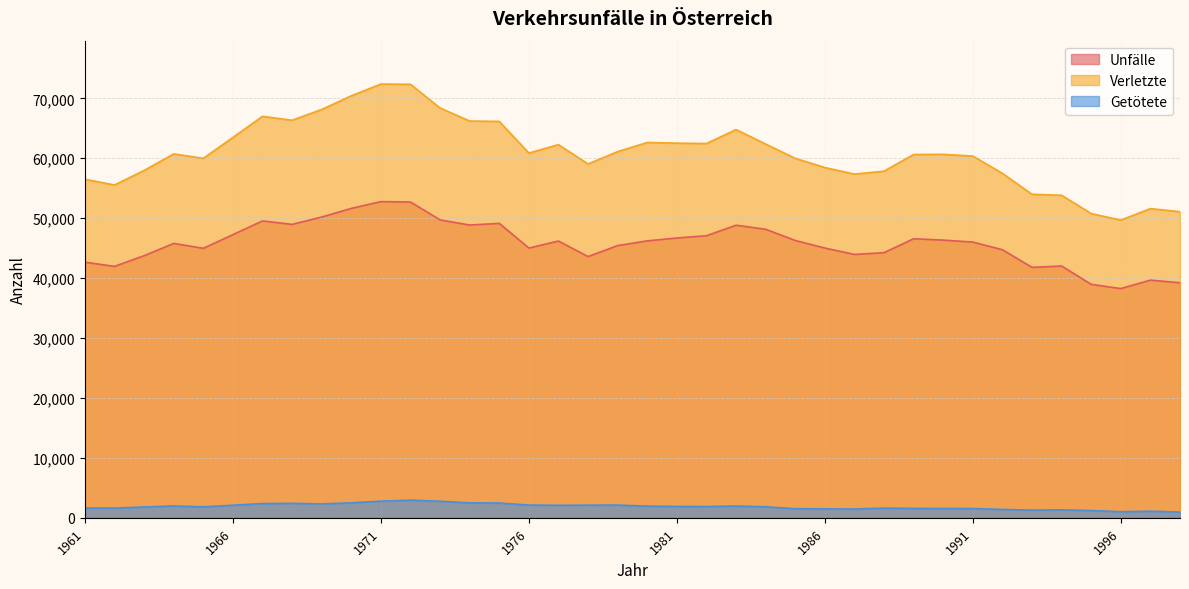

Rank the series by their maximum value, from lowest to highest.

Getötete, Unfälle, Verletzte